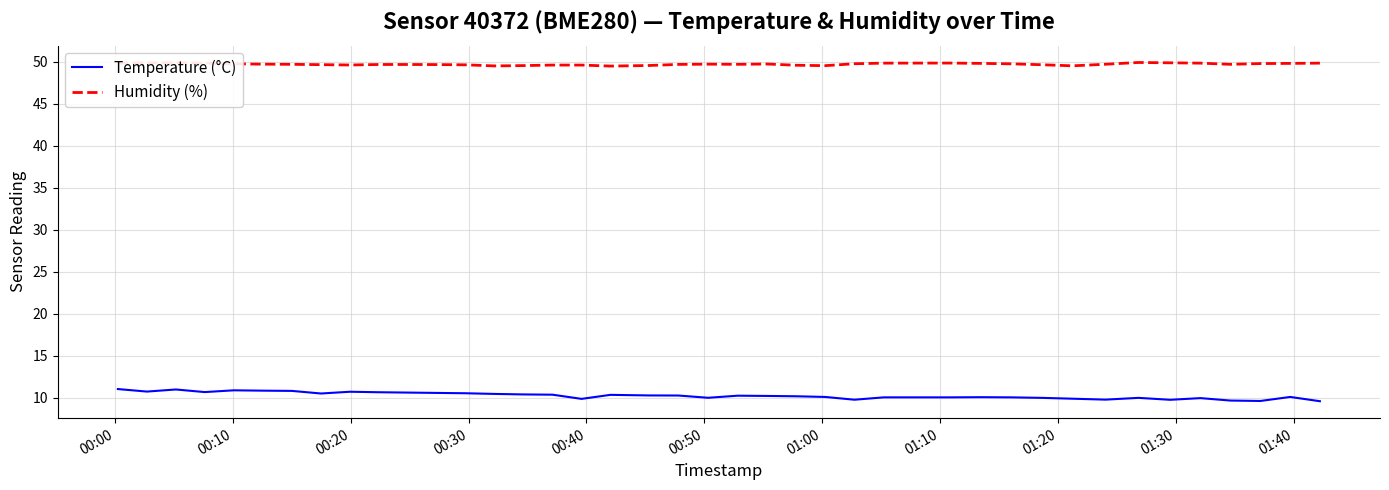

List the series in order of their peak value, highest first.

Humidity (%), Temperature (°C)